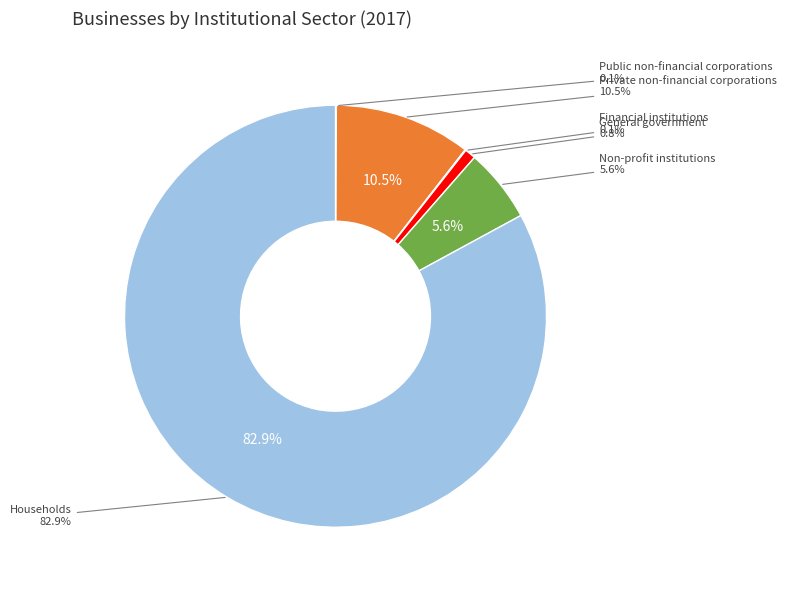

True or false: Households accounts for 97% of the total.

False